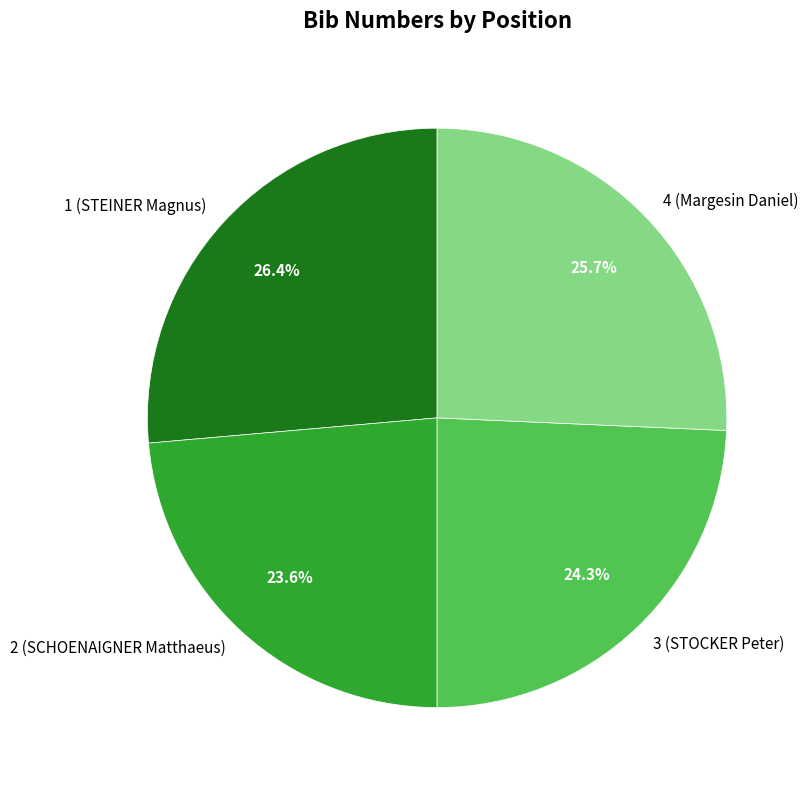

To the nearest percent, what is the difference between the largest and smallest slice percentages?

3%